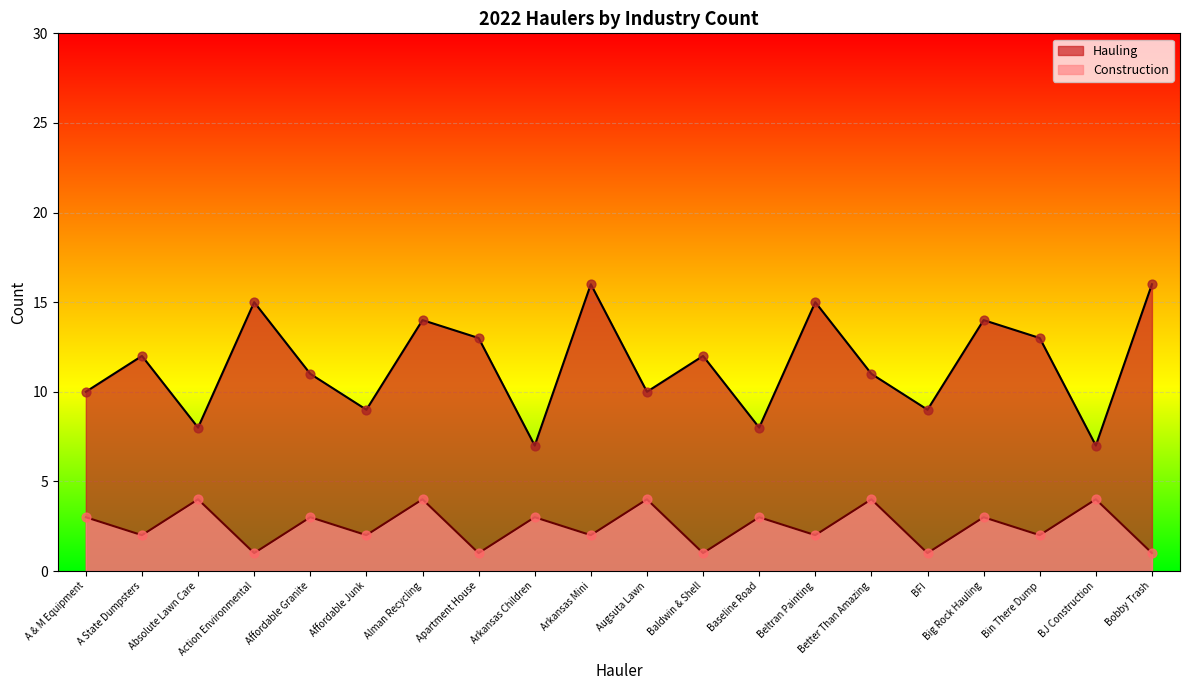

At which category is the sum across all series the highest?

Alman Recycling